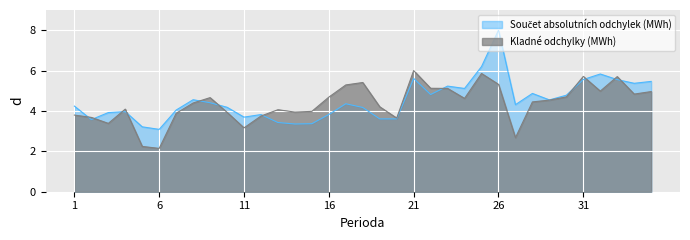

The value of Kladné odchylky (MWh) at 26 is 1.8. True or false?

False